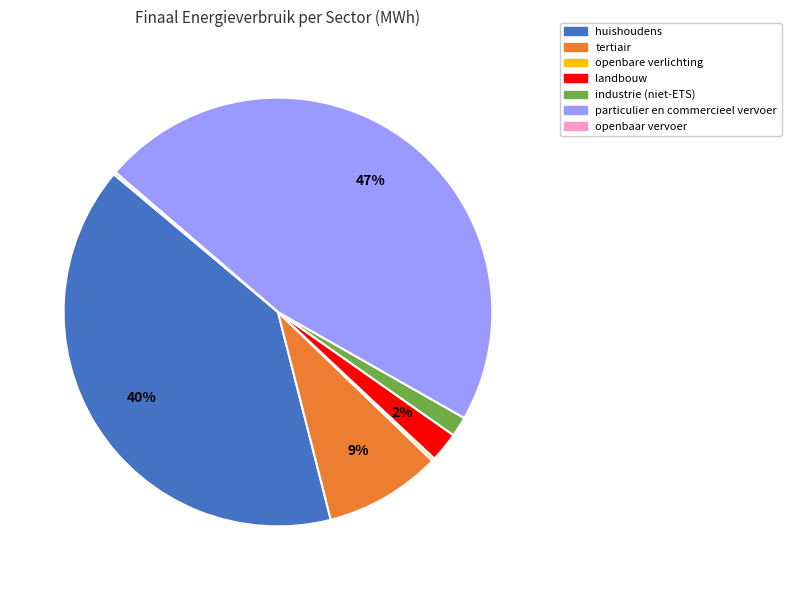

What percentage is the huishoudens slice, to the nearest percent?

40%